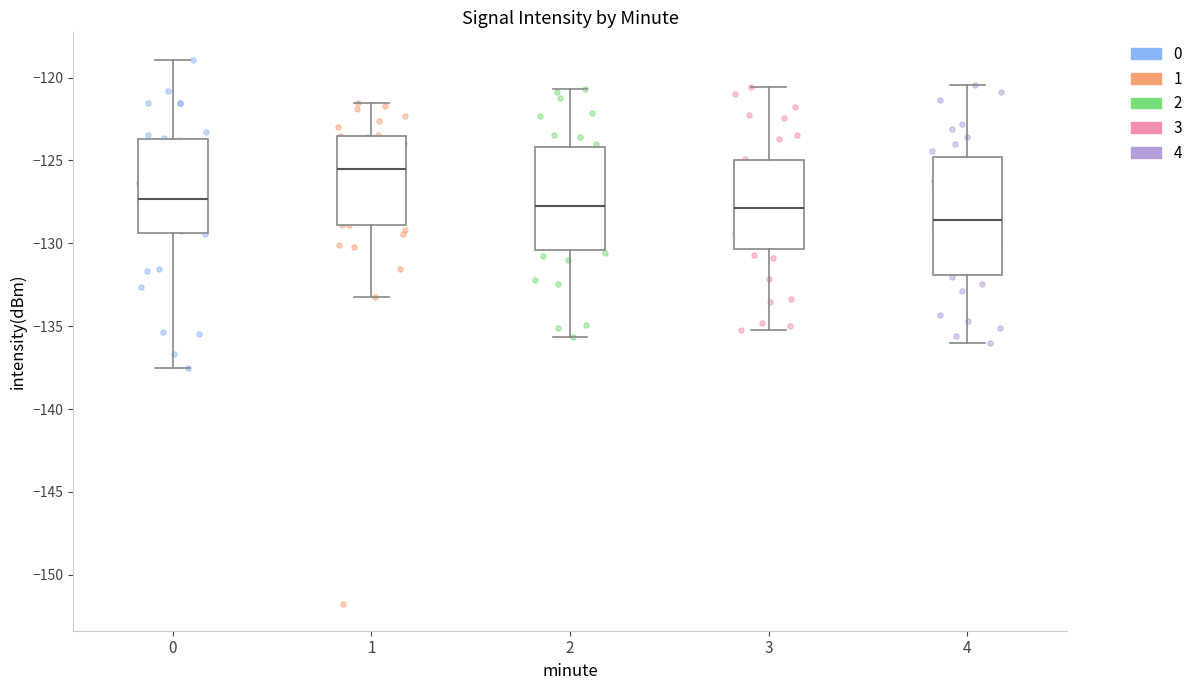

Where does the lower whisker of the box at x = 0 end on the y-axis? The values are not printed on the chart, so give them approximately, as read against the axis.

-137.5